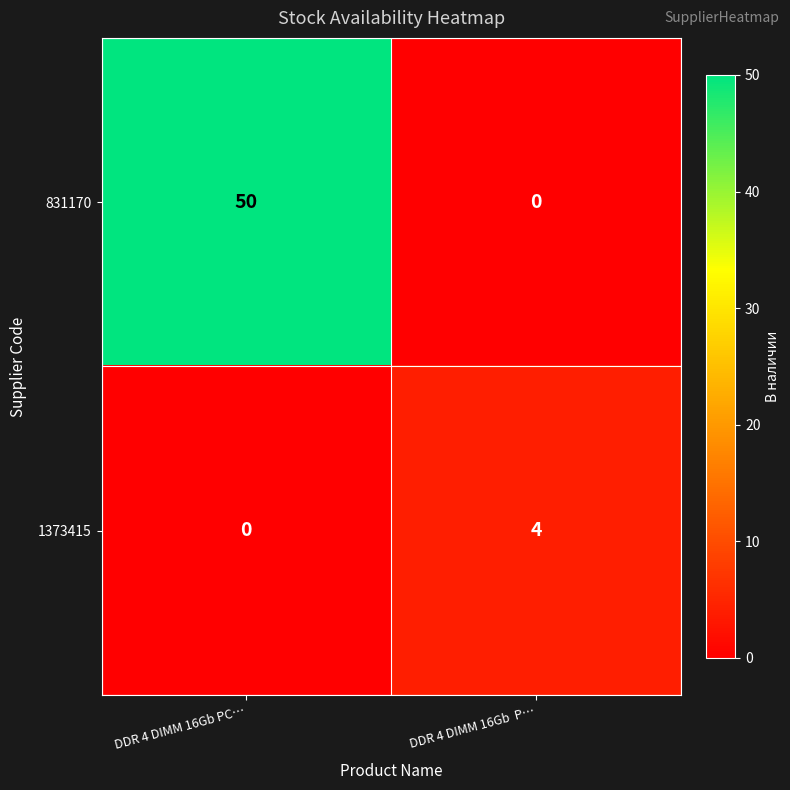

Which series changed the most between DDR 4 DIMM 16Gb PC… and DDR 4 DIMM 16Gb  P…?

831170